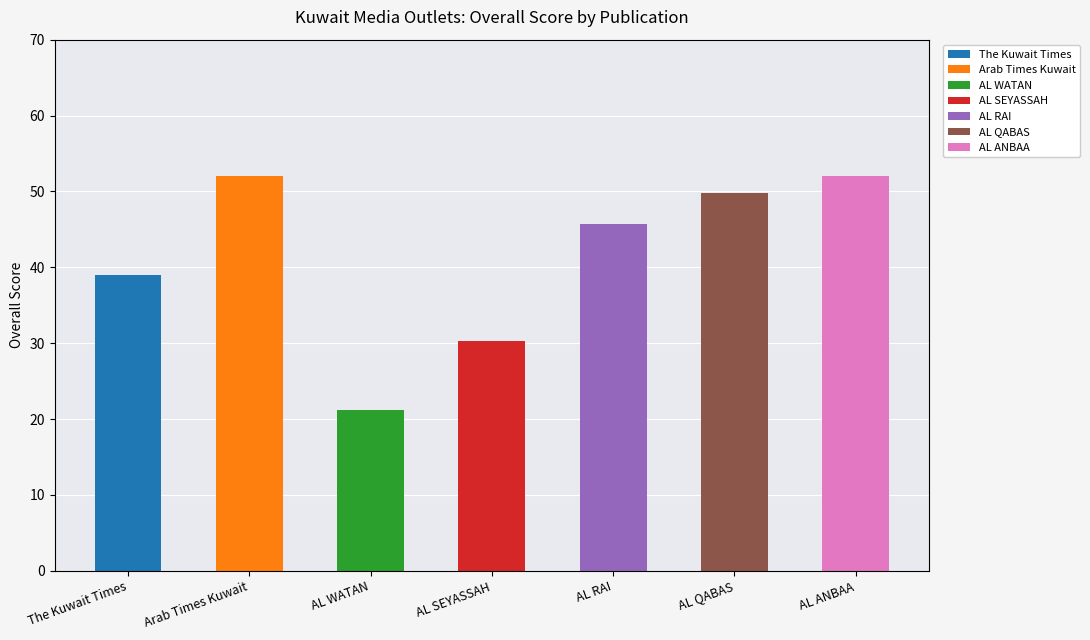

The value at The Kuwait Times is 39.0. True or false?

True